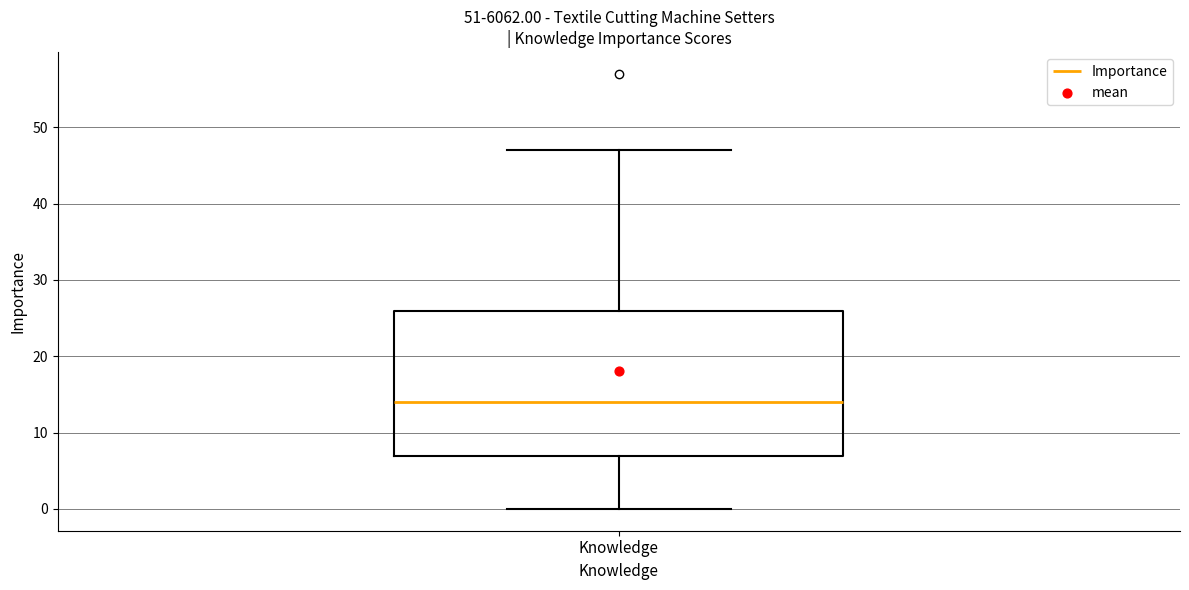

Where does the upper whisker of the box for Knowledge end on the y-axis? The values are not printed on the chart, so give them approximately, as read against the axis.

47